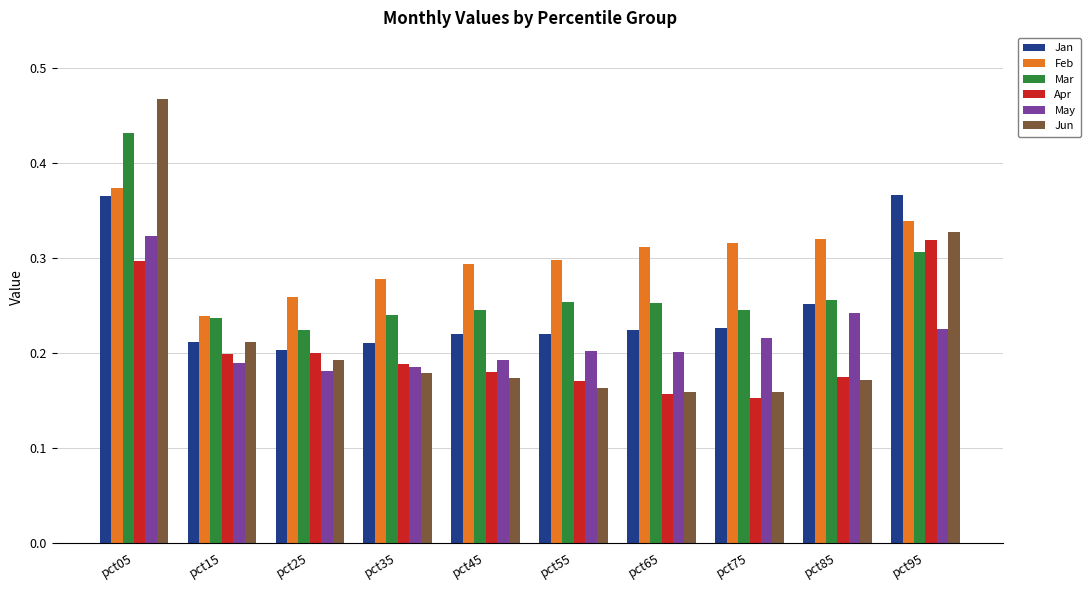

Which series has the widest spread of values?

Jun